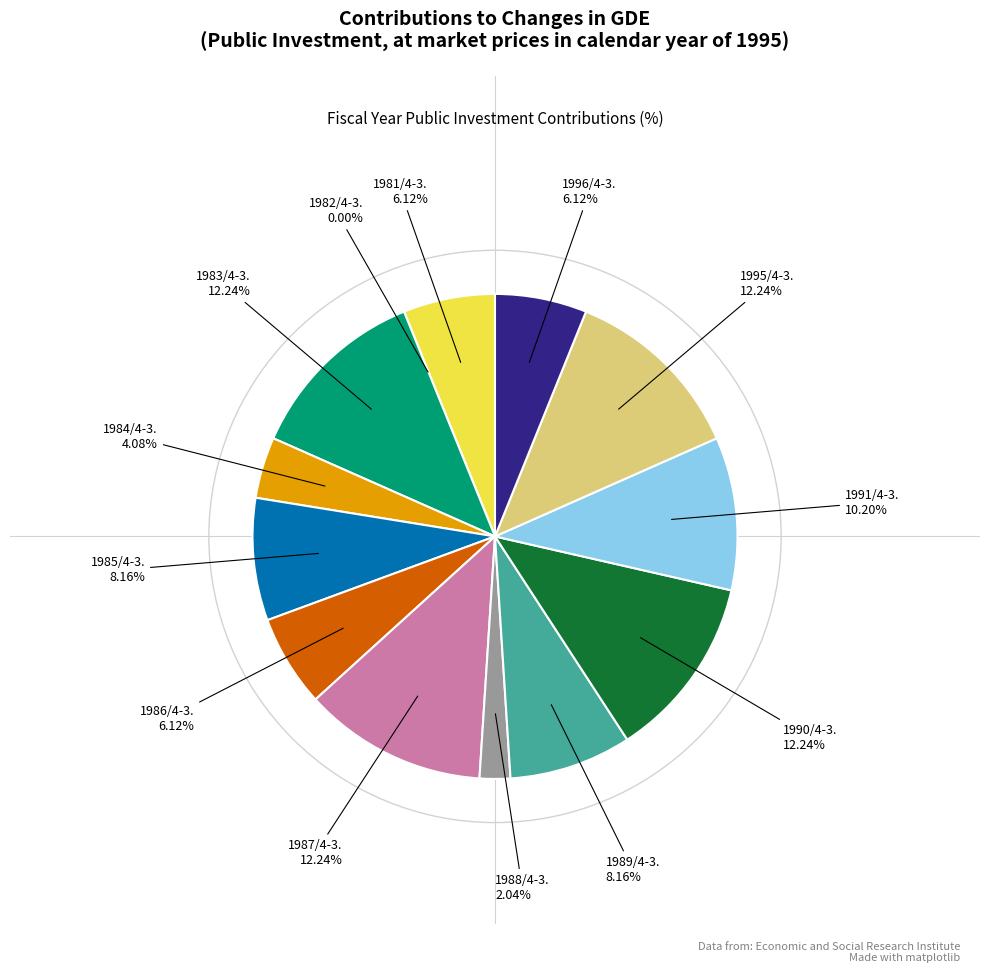

How many slices are in this pie chart?

13